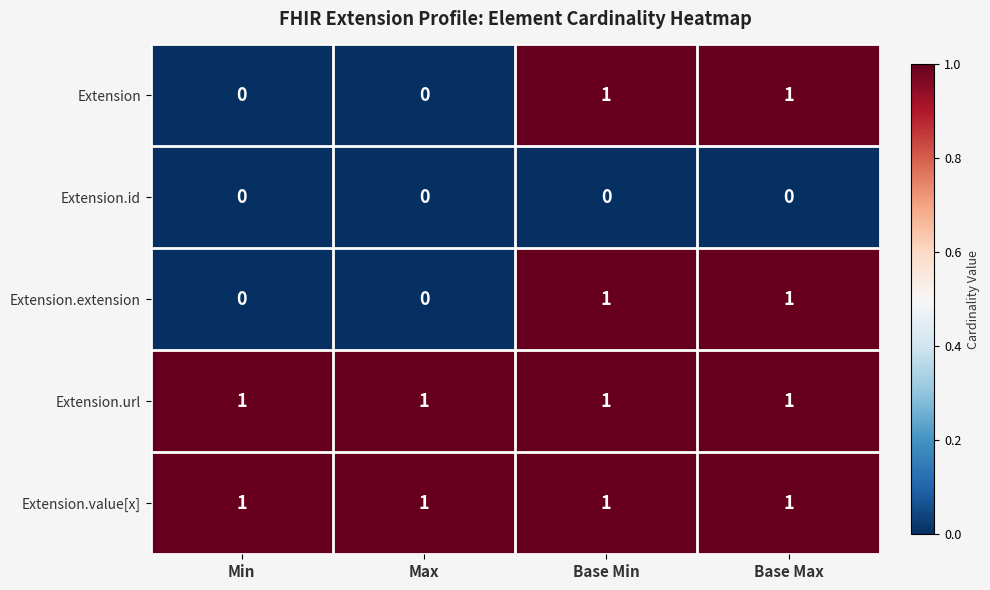

What is the sum of all Extension.value[x] values?

4